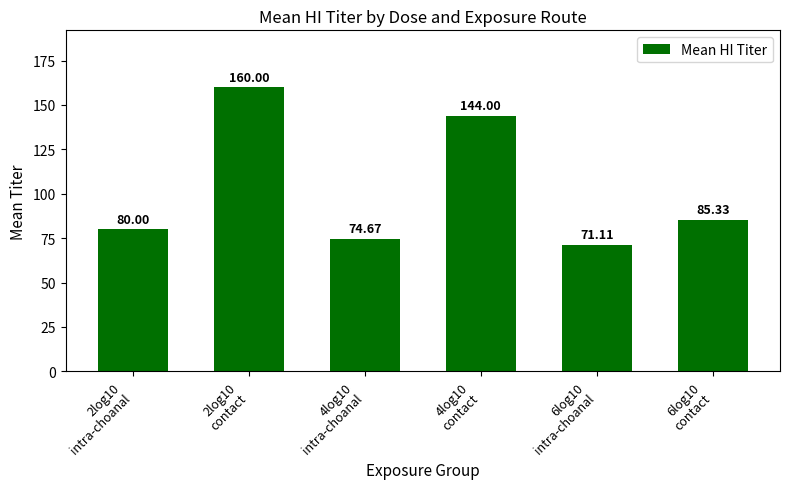

Count the number of values greater than 85.

3